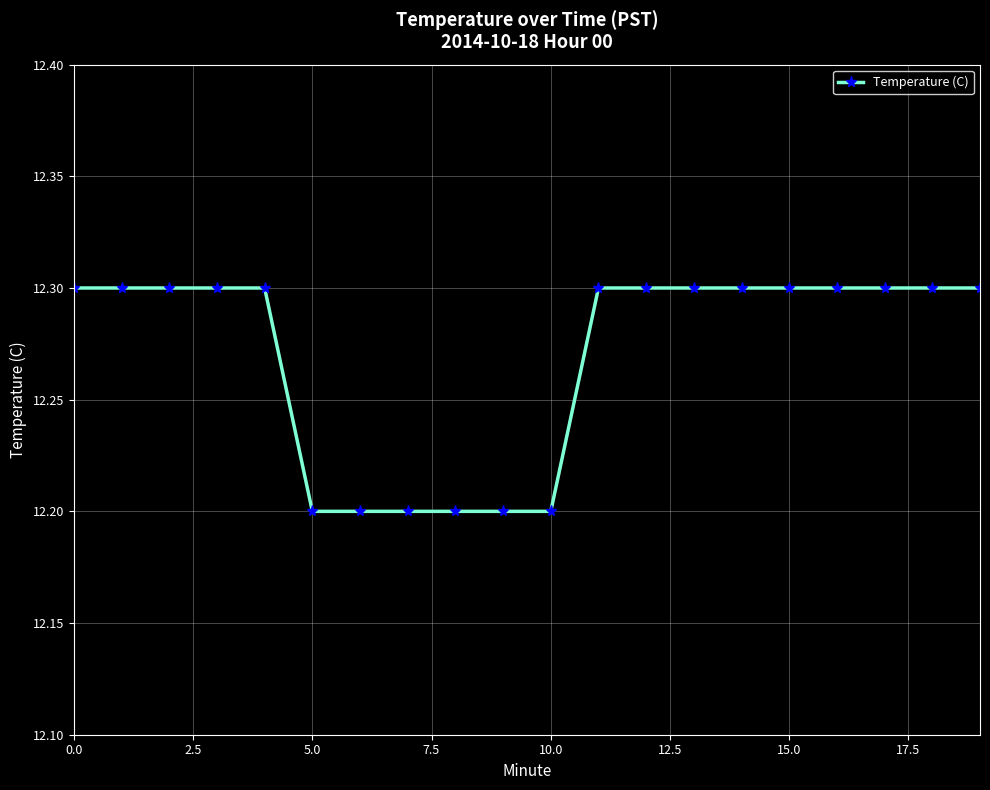

What is the value of the 14th point from the left?

12.3